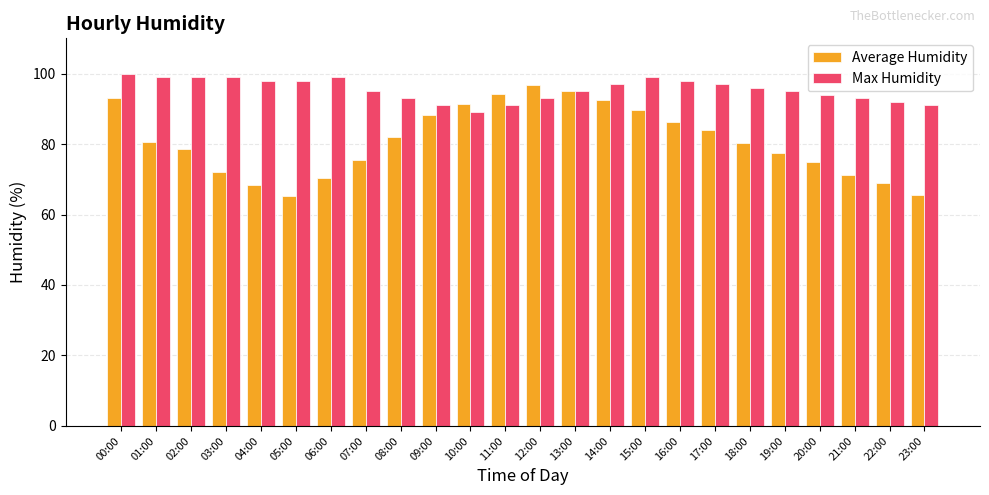

What is the difference between the second highest and second lowest values in the Average Humidity series?

29.6